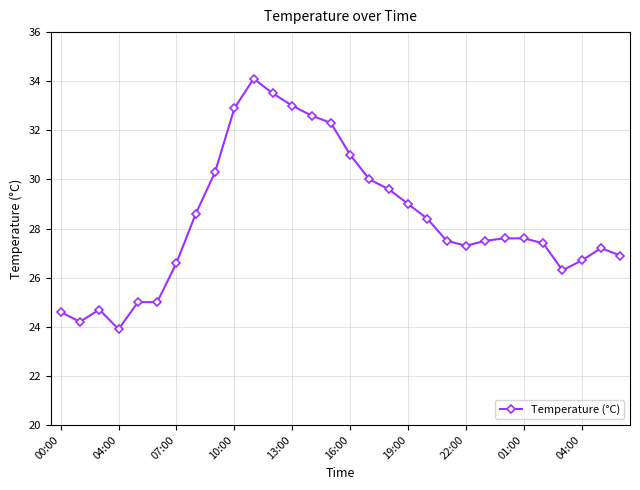

What is the difference between the maximum and minimum values?

10.2